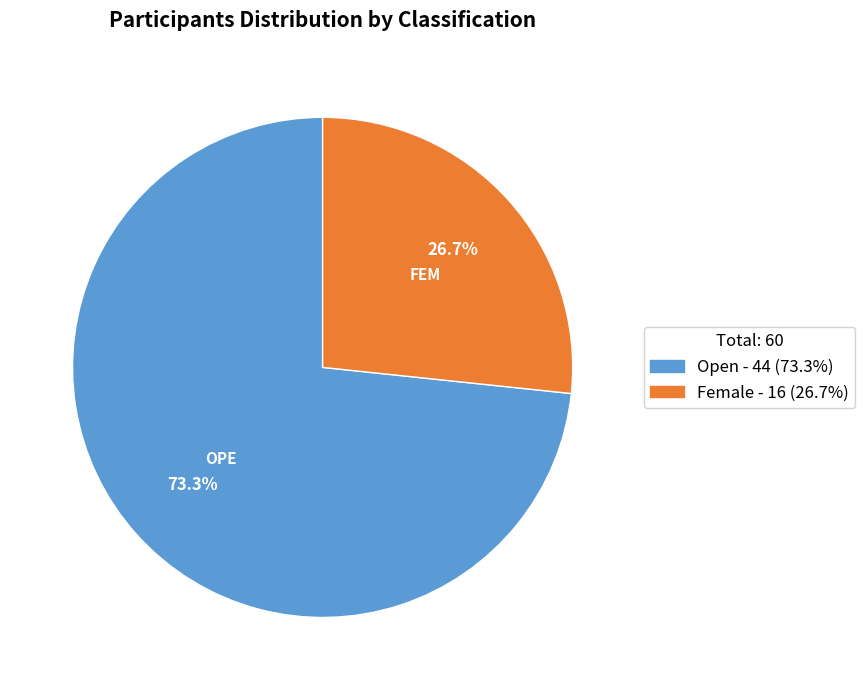

What is the ratio of the value at Female to the value at Open?

0.4